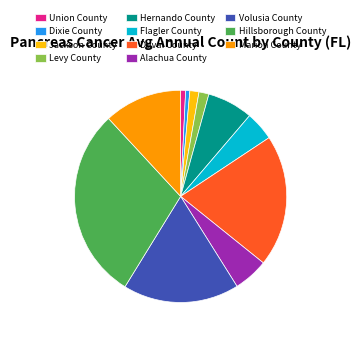

Which slice is the largest?

Hillsborough County